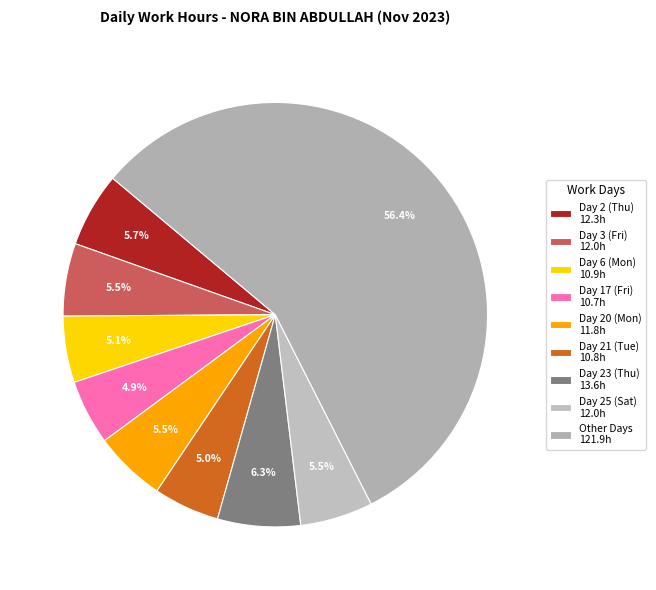

Count the number of slices in the pie.

9